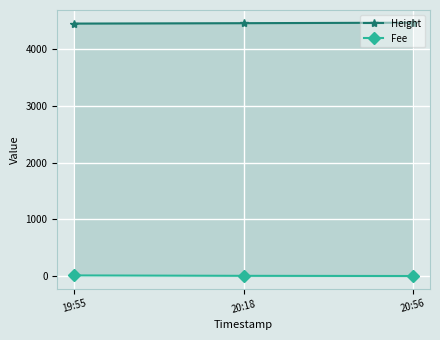

How many distinct data groups are displayed?

2